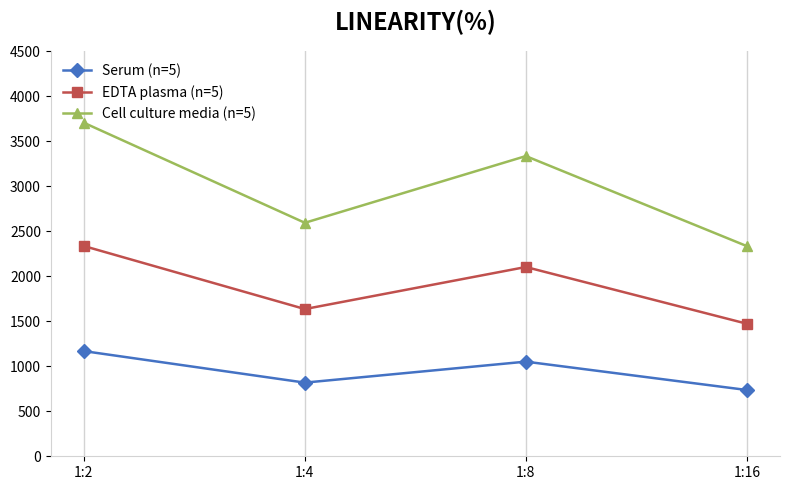

What is the smallest value displayed?

736